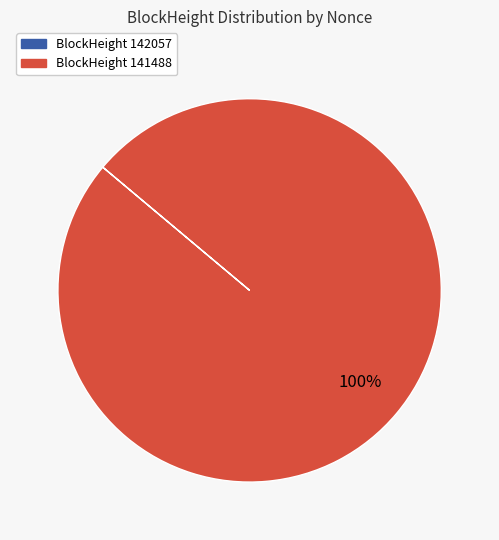

Does any single category account for the majority?

Yes